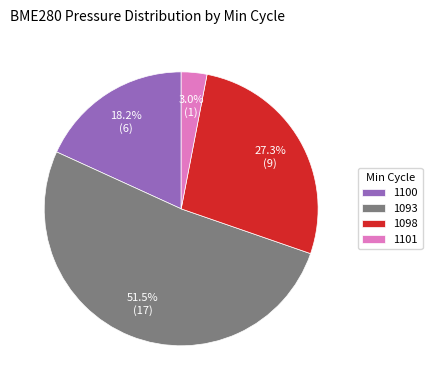

Does 1093 account for over 50% of the chart?

Yes